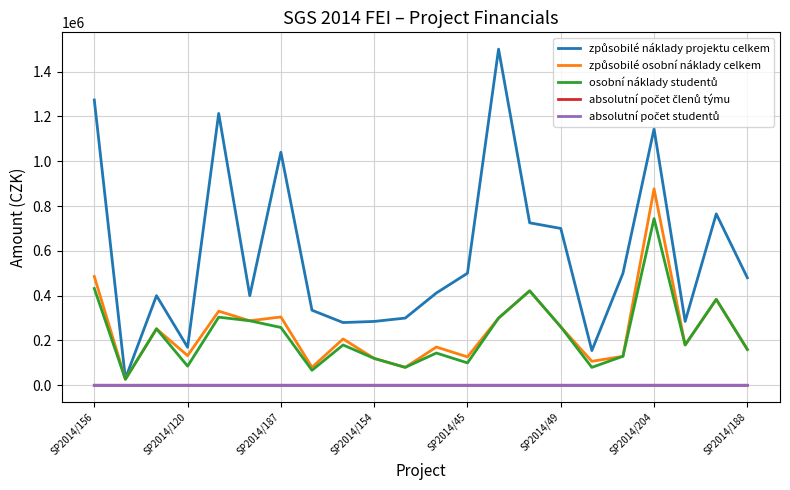

What is the maximum value shown in the chart?

1500000